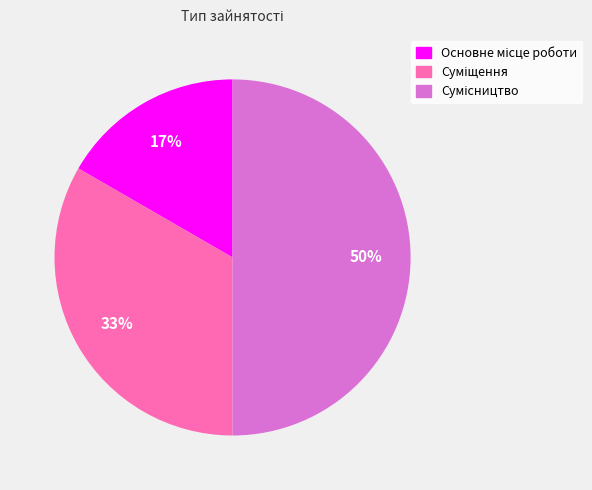

To the nearest percent, what is the average slice percentage?

33%